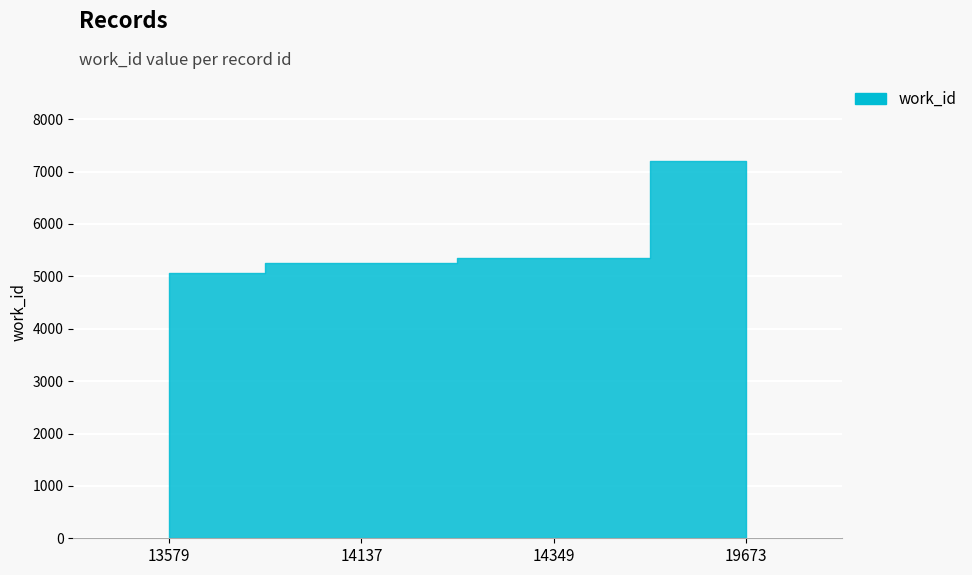

What is the sum of all values?

22877